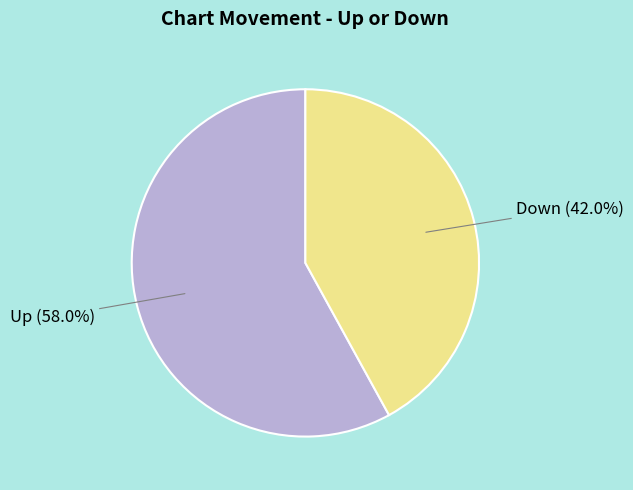

Is there a majority slice in this chart?

Yes